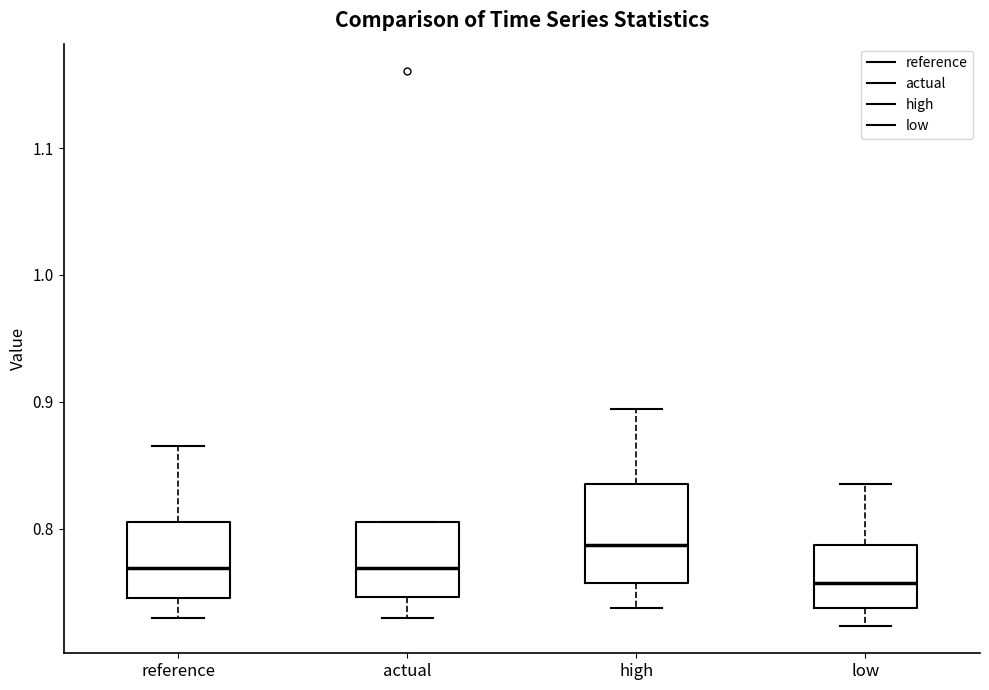

Reading left to right, transcribe this box plot: for each box, give where its median line is, the range the box spans, and where its two whiskers end, as read against the y-axis. The values are not printed on the chart, so give them approximately, as read against the axis.

reference: median 0.77, box 0.75 to 0.81, whiskers 0.73 to 0.86
actual: median 0.77, box 0.75 to 0.81, whiskers 0.73 to 0.81
high: median 0.79, box 0.76 to 0.84, whiskers 0.74 to 0.89
low: median 0.76, box 0.74 to 0.79, whiskers 0.72 to 0.84